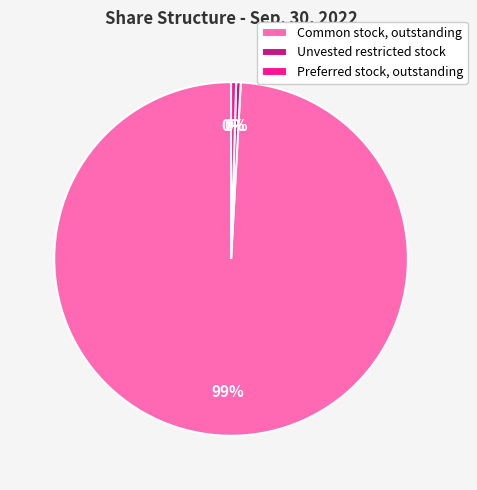

How many slices are in this pie chart?

3